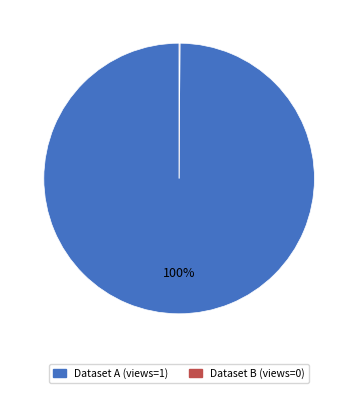

To the nearest percent, what is the difference between the largest and smallest slice percentages?

100%